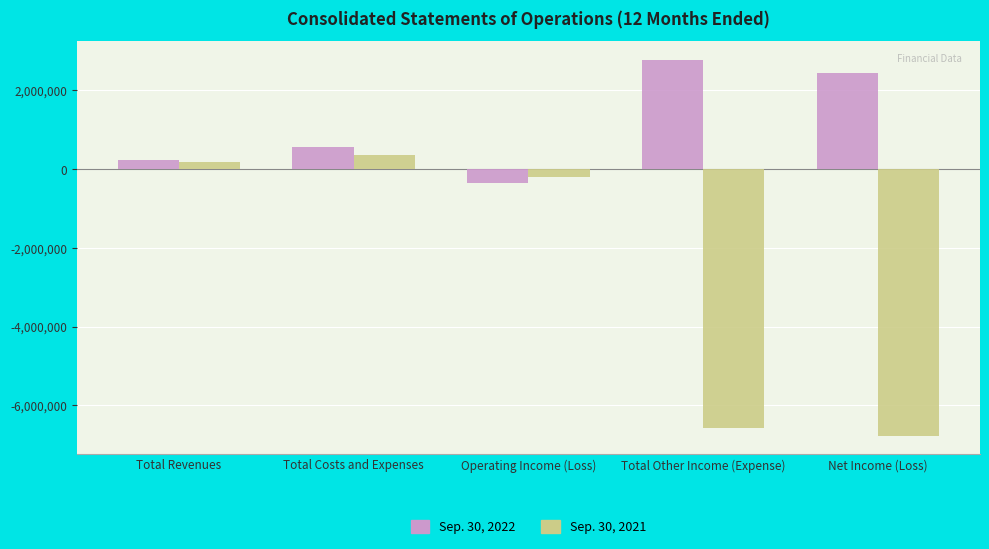

Which series has the largest total across all categories?

Sep. 30, 2022